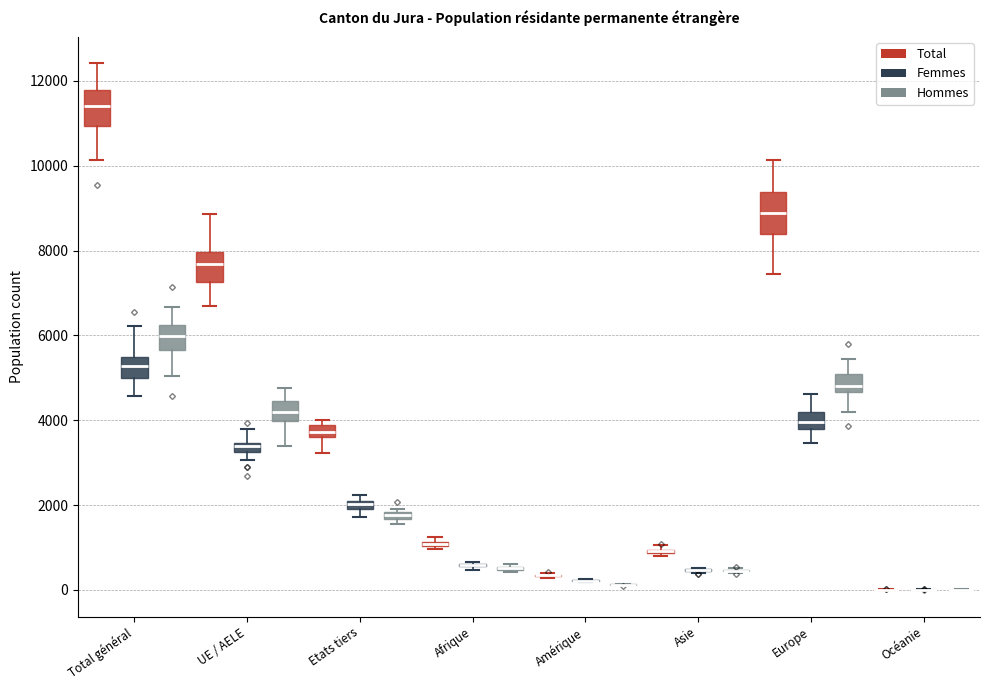

Where does the median line of the box for Europe (Femmes) sit on the y-axis? The values are not printed on the chart, so give them approximately, as read against the axis.

4000